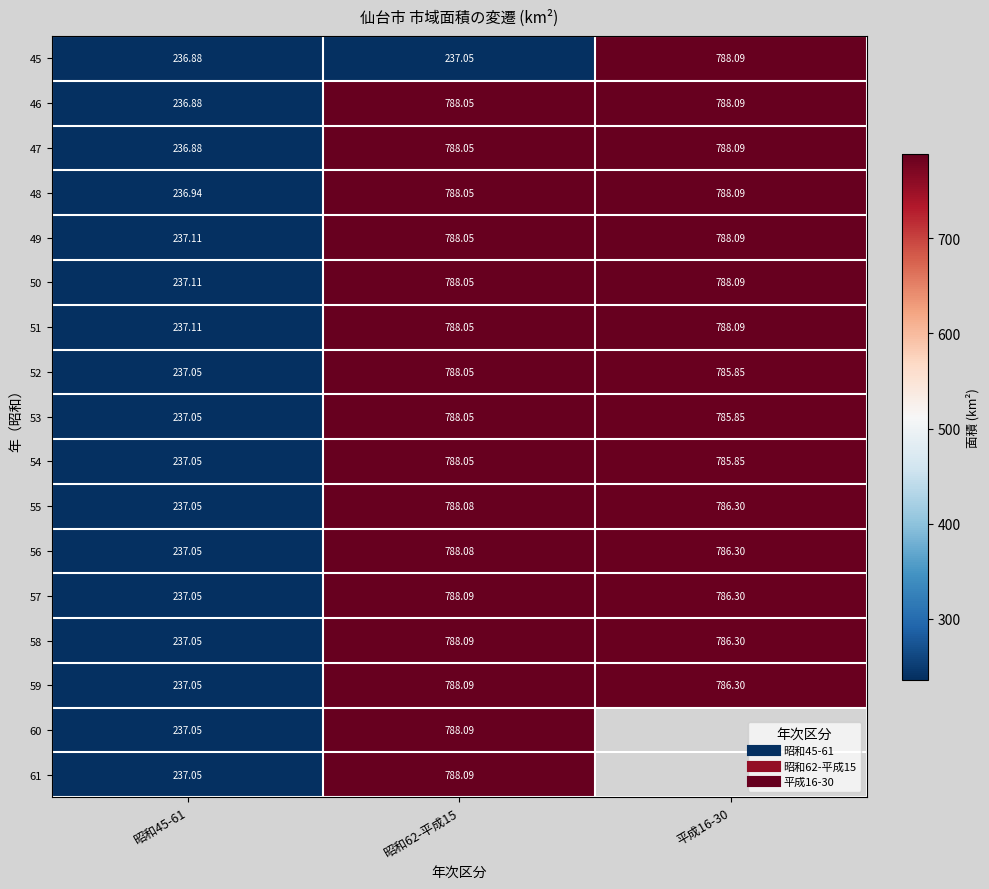

Is it true that 48 equals 177.3 at 昭和62-平成15?

False